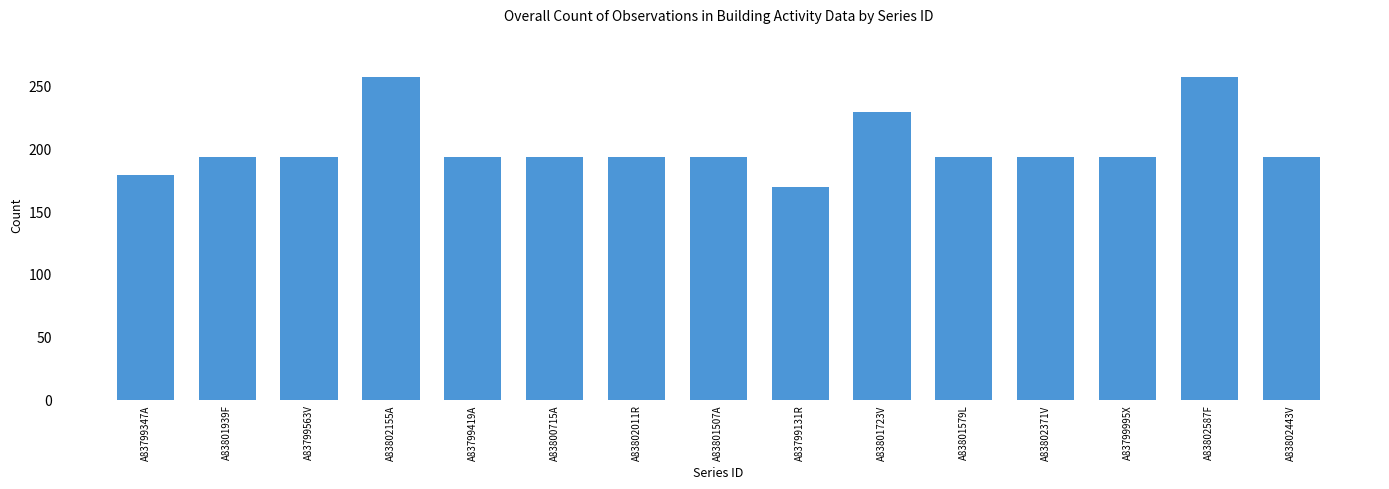

What is the change in value from A83799347A to A83802155A?

+78